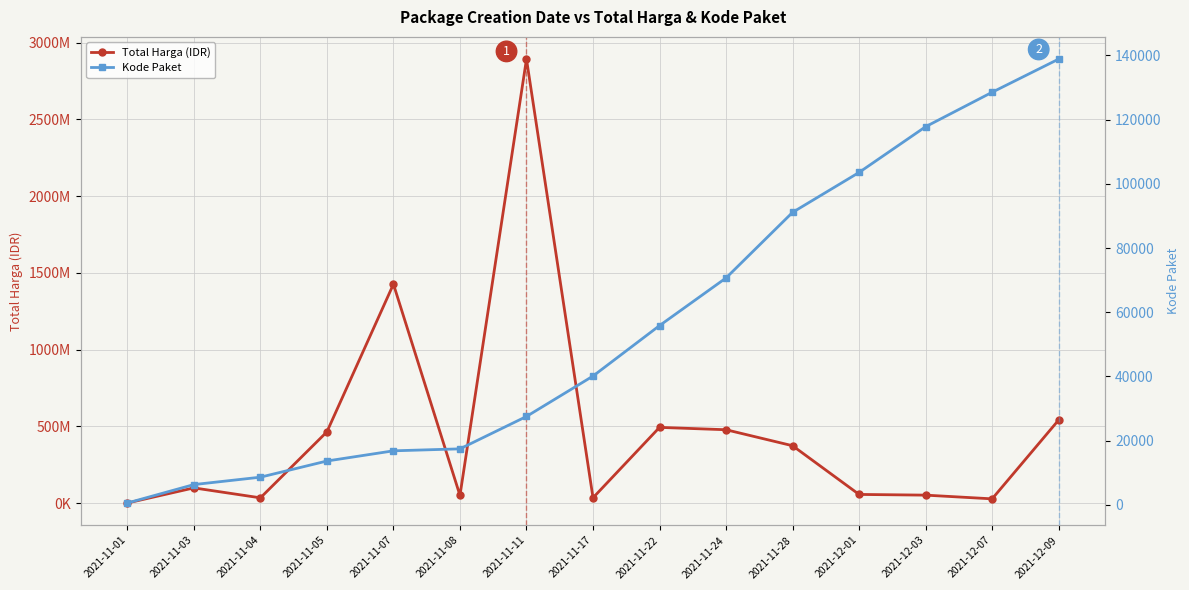

Rank the series by their maximum value, from lowest to highest.

Kode Paket, Total Harga (IDR)